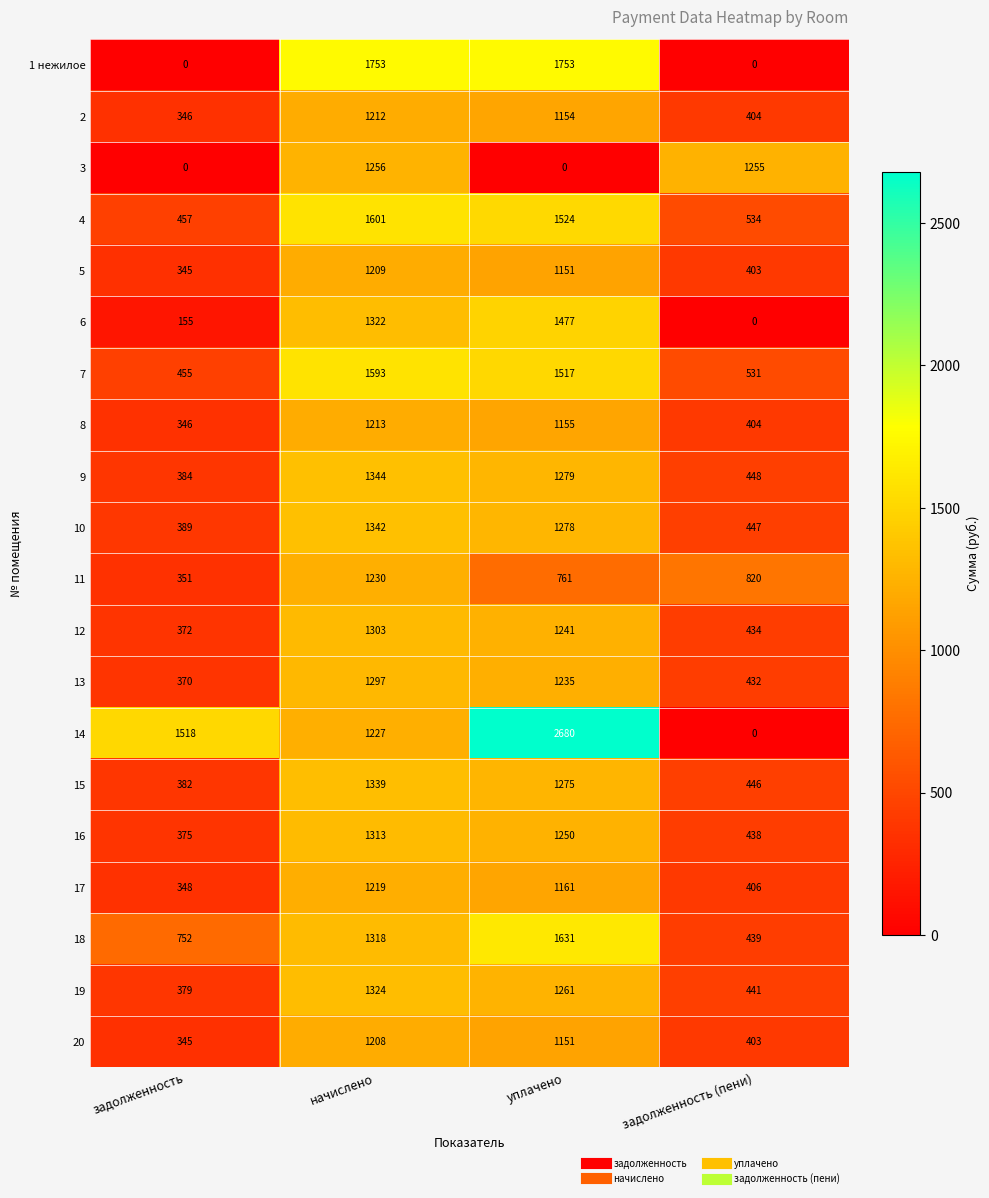

True or false: 14 has a value of 2680 at уплачено.

True